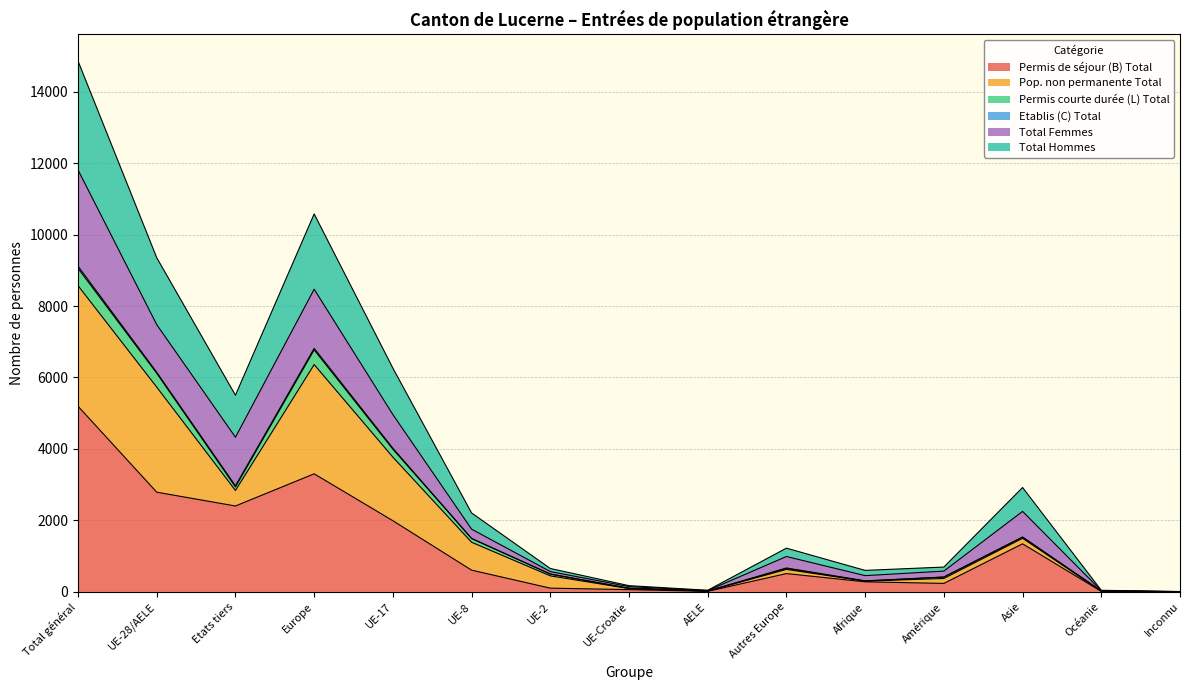

What is the highest value of the Permis de séjour (B) Total series?

5196